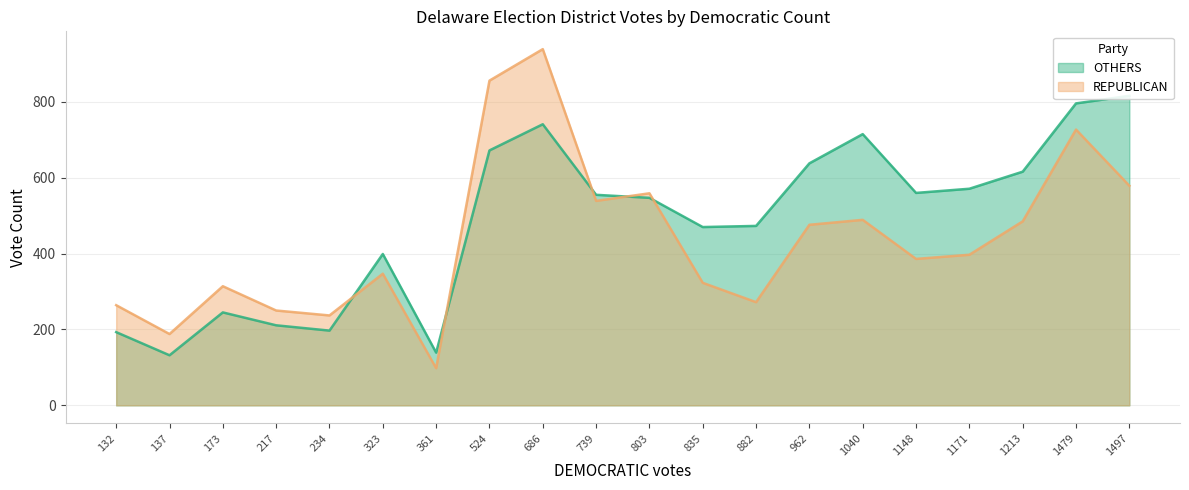

The REPUBLICAN series shows 264 at 132. True or false?

True